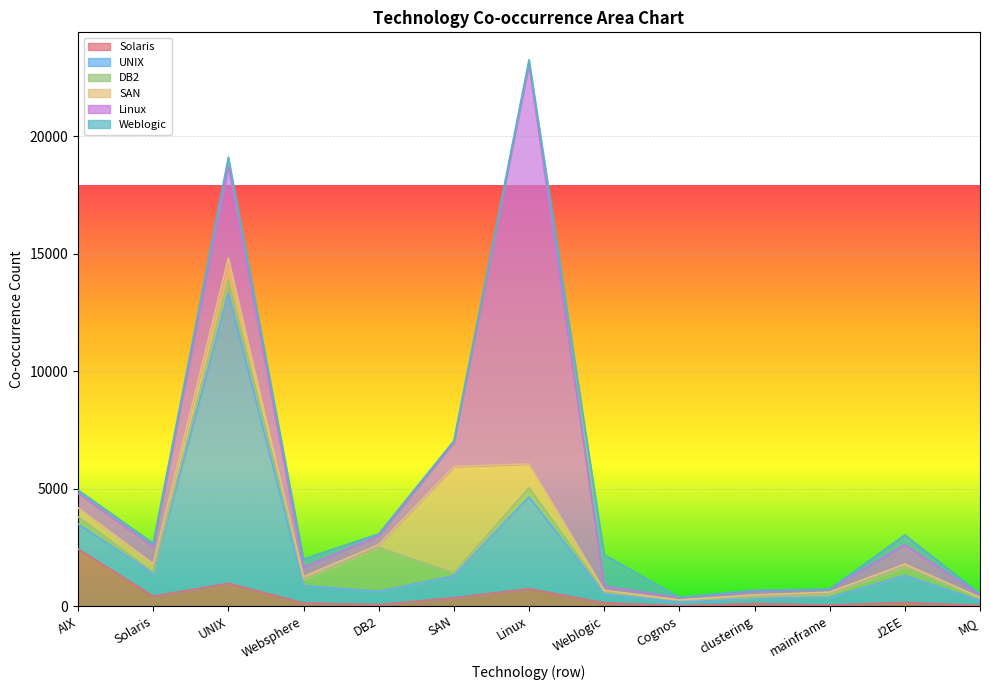

What is the value of the Solaris point at the 8th from the left?

142